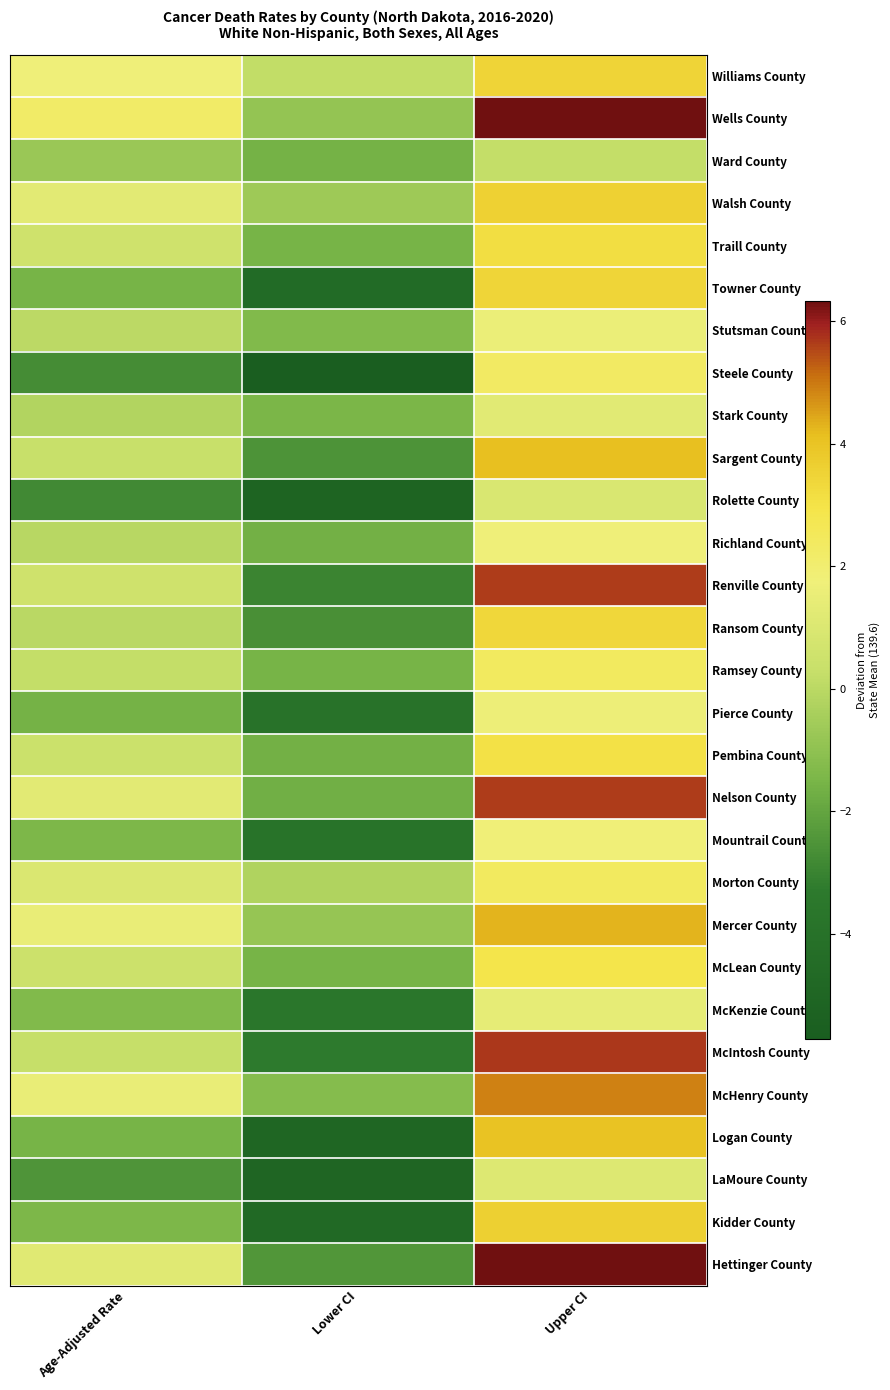

Which category has the highest value across all series?

Upper CI